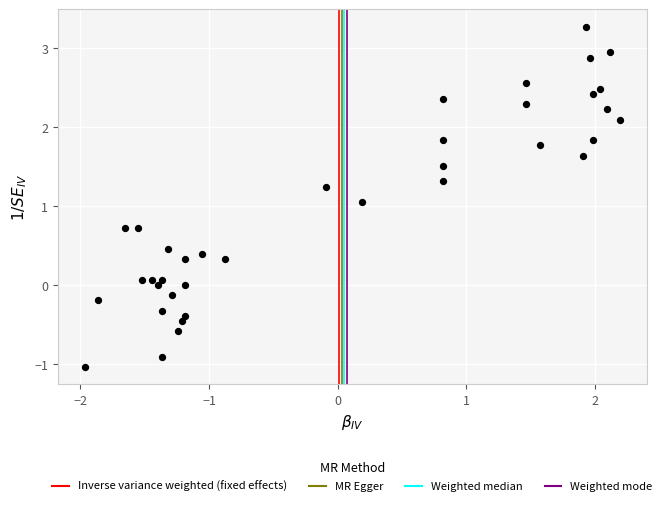

What Y value in the scatter plot is closest to 1?

1.1